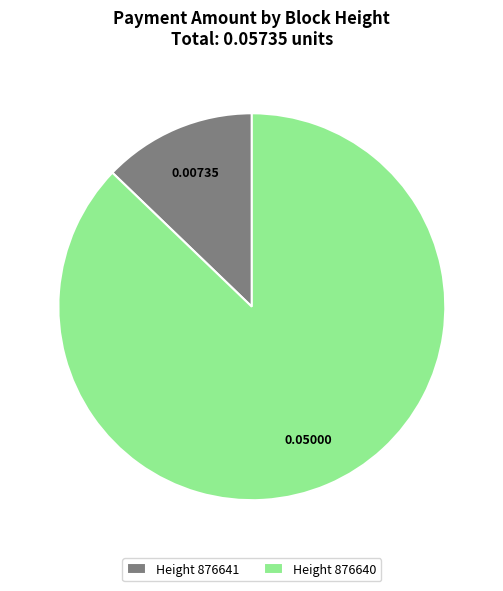

What is the largest slice in the pie chart?

Height 876640